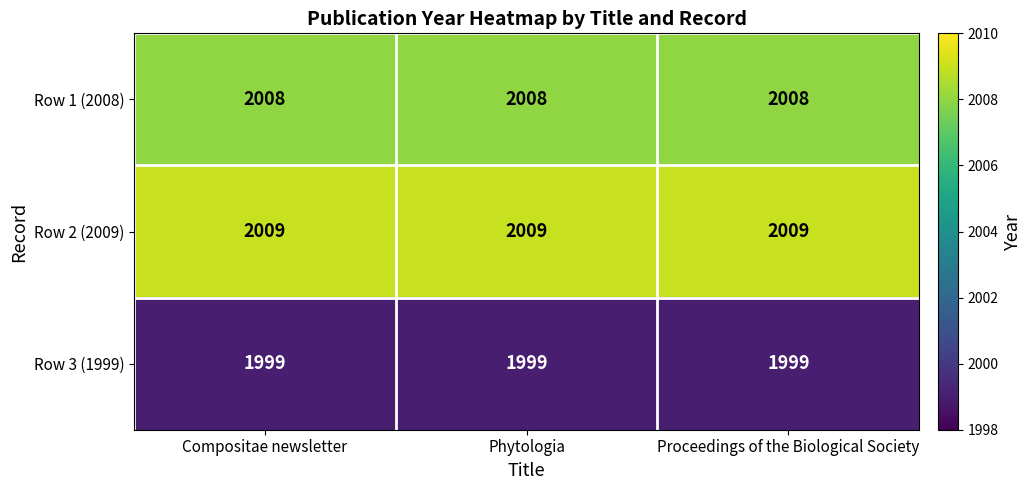

What is the highest value of the Row 1 (2008) series?

2008